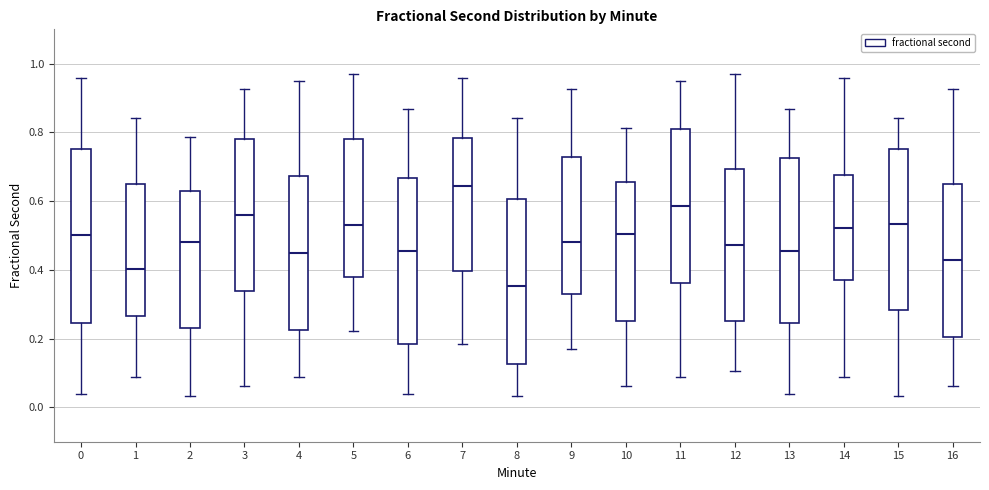

Comparing the boxes themselves (not the whiskers), which one is the tallest?

0